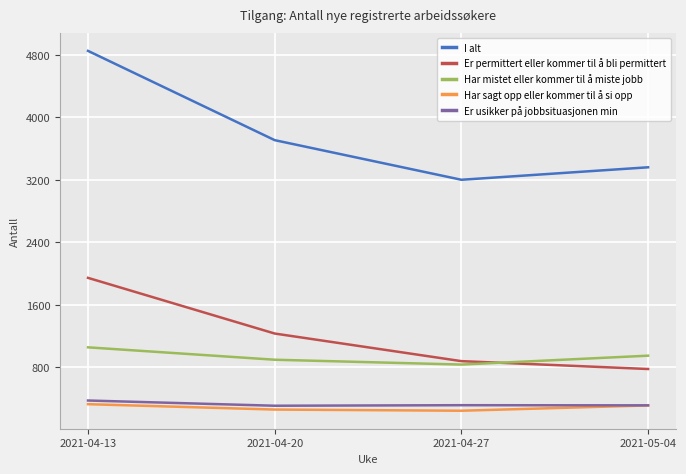

Is the value of Har mistet eller kommer til å miste jobb at 2021-04-20 greater than the value of I alt at 2021-04-13?

No